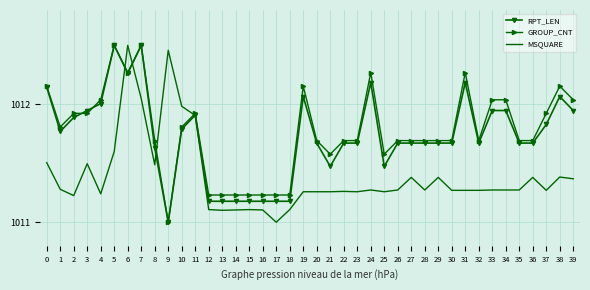

What is the difference between the highest and lowest values at 23?

0.4